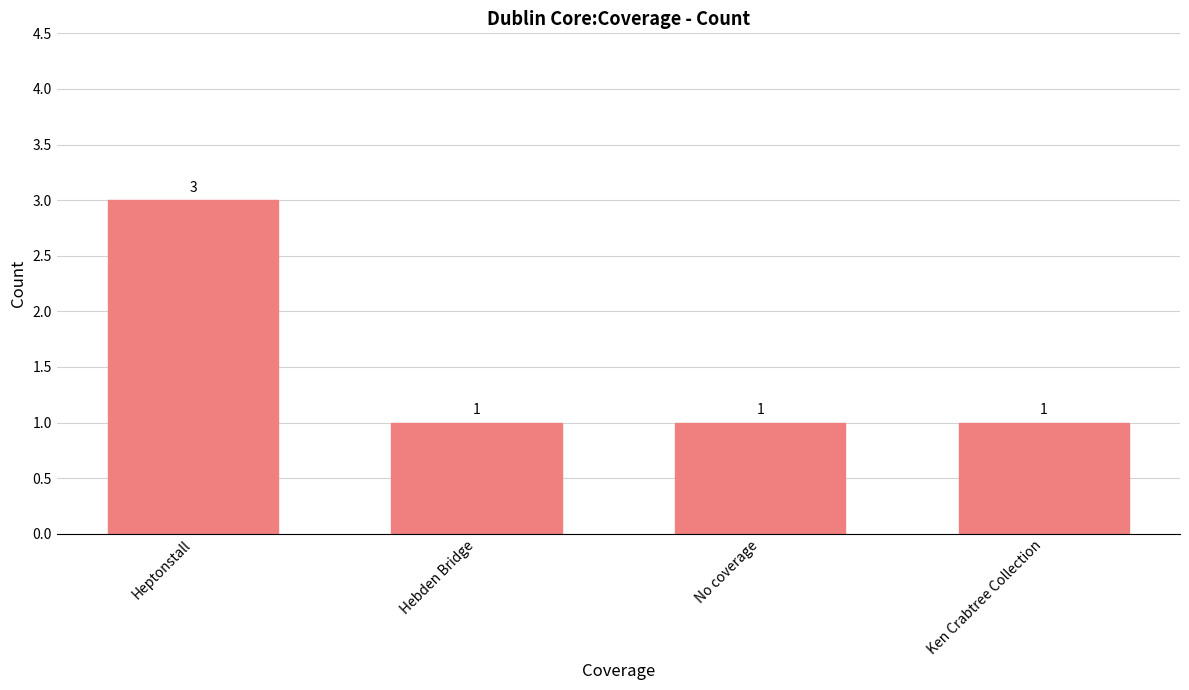

Reading left to right, list all the values displayed in this chart.

Heptonstall=3	Hebden Bridge=1	No coverage=1	Ken Crabtree Collection=1